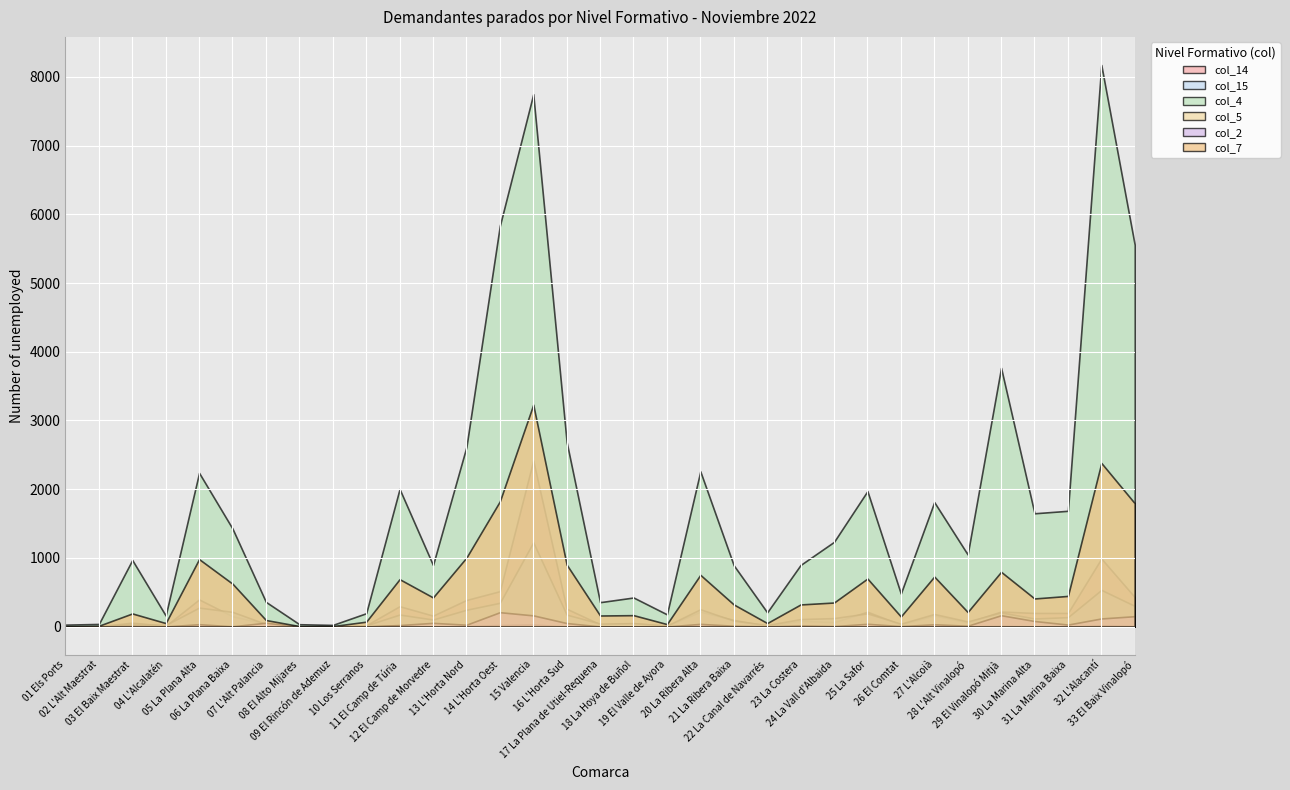

What is the difference between the col_14 values at 02 L'Alt Maestrat and 06 La Plana Baixa?

145